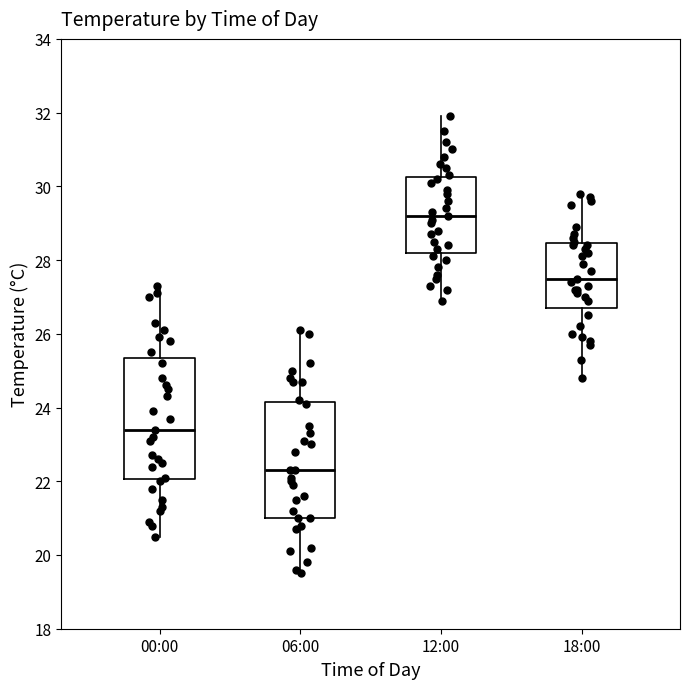

Where is the lower edge of the box for 00:00 on the y-axis? The values are not printed on the chart, so give them approximately, as read against the axis.

22.0